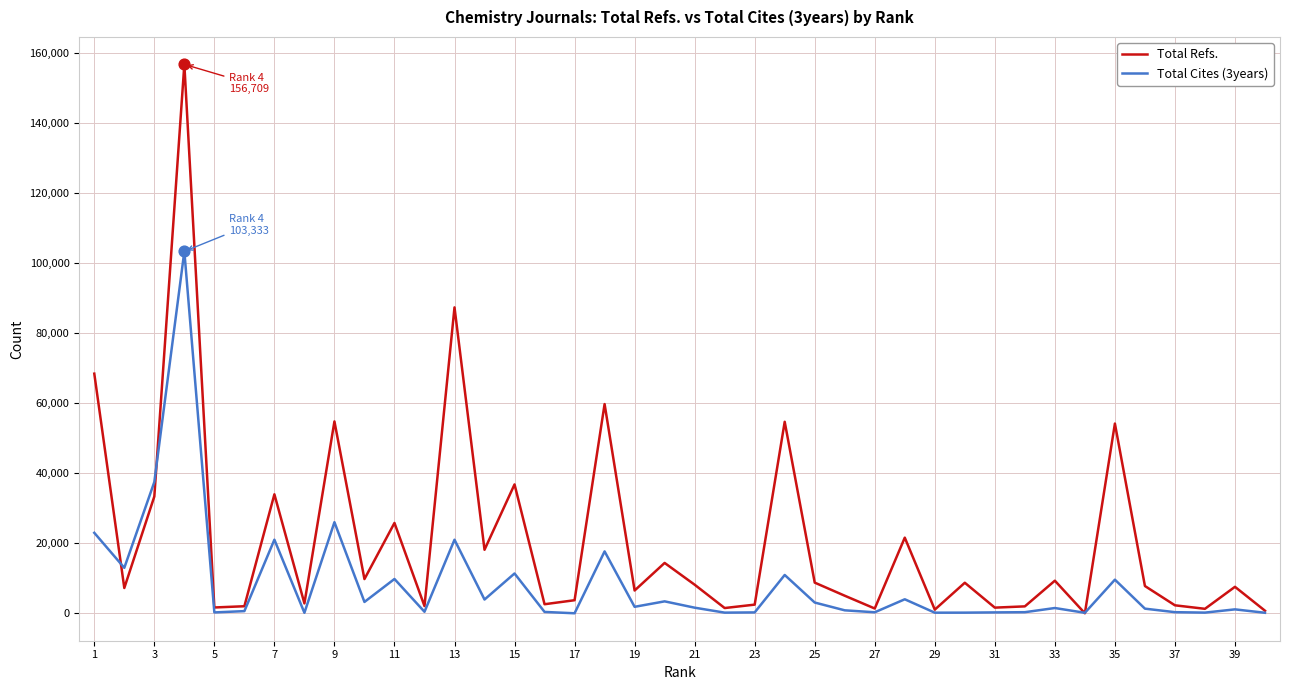

Which series has the largest range (max minus min)?

Total Refs.